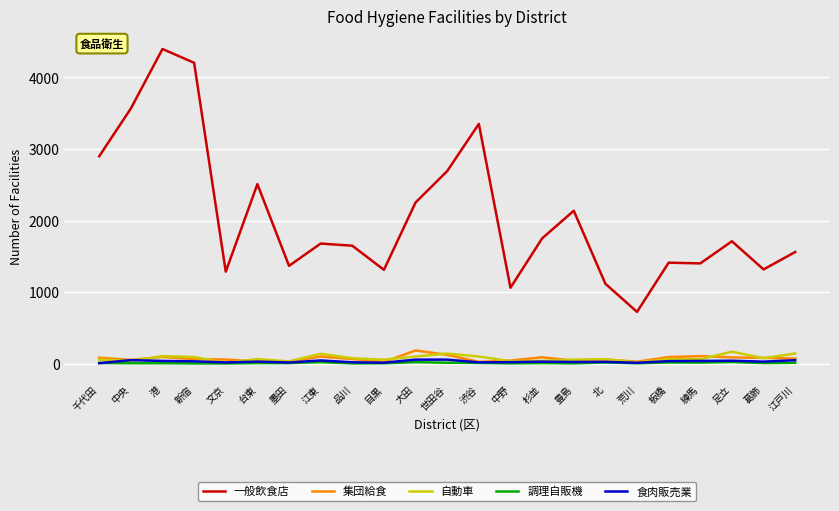

At which category is the sum across all series the highest?

港